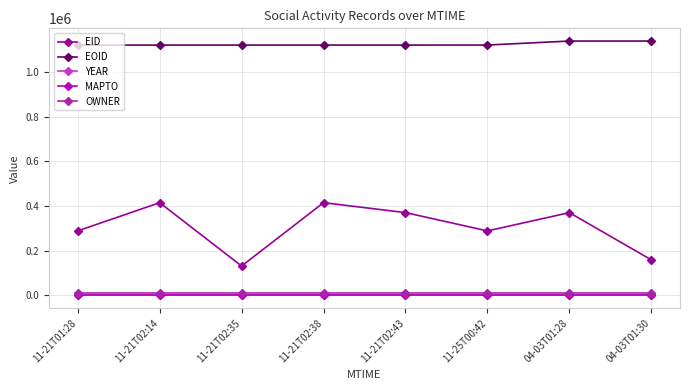

What is the sum of all OWNER values?

85024